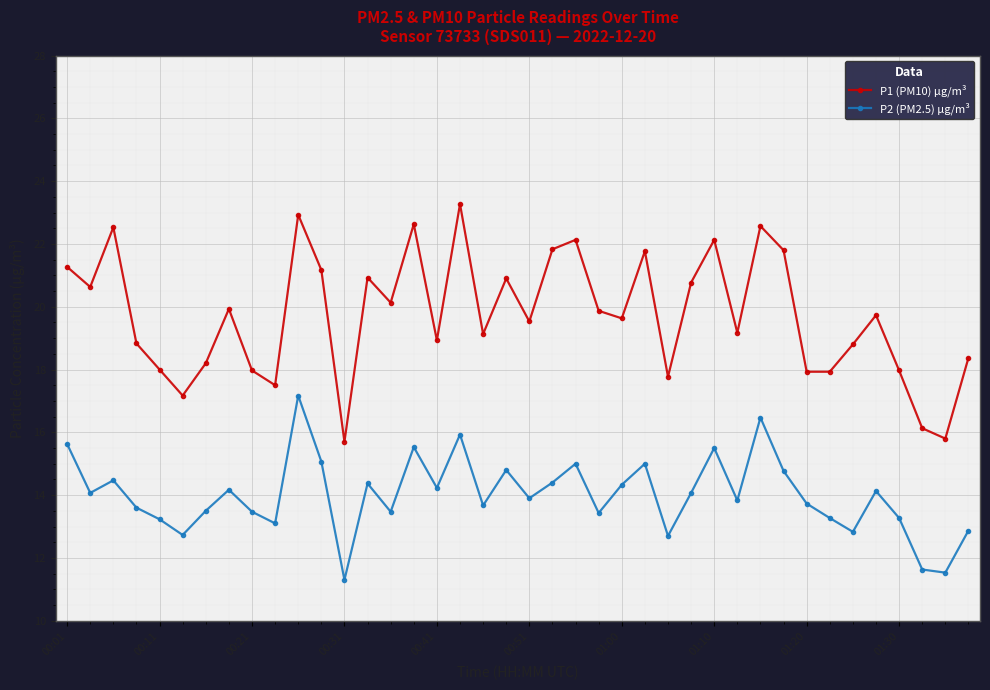

How many series are shown in this chart?

2